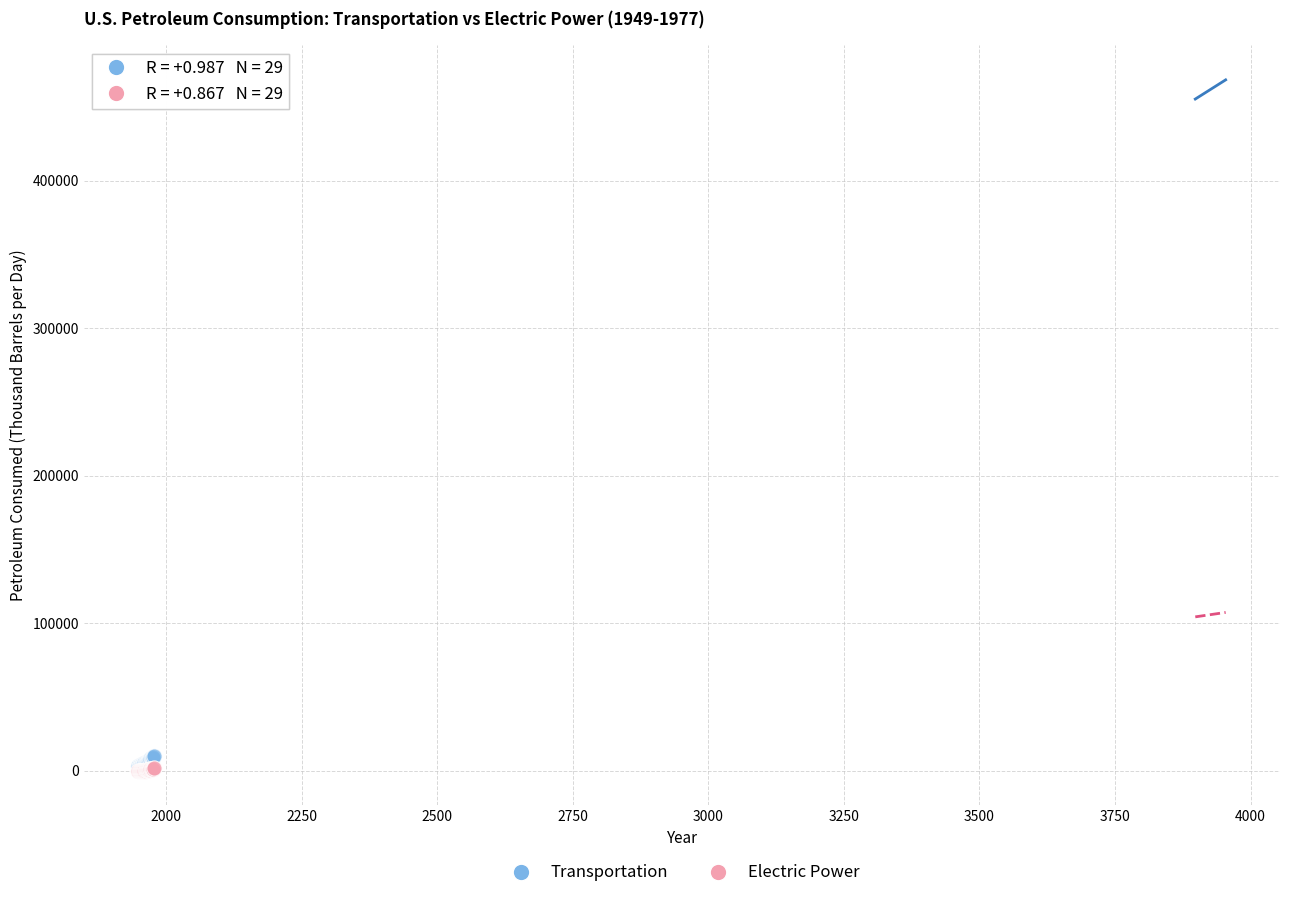

What are all the series names shown in the legend?

Transportation, Electric Power